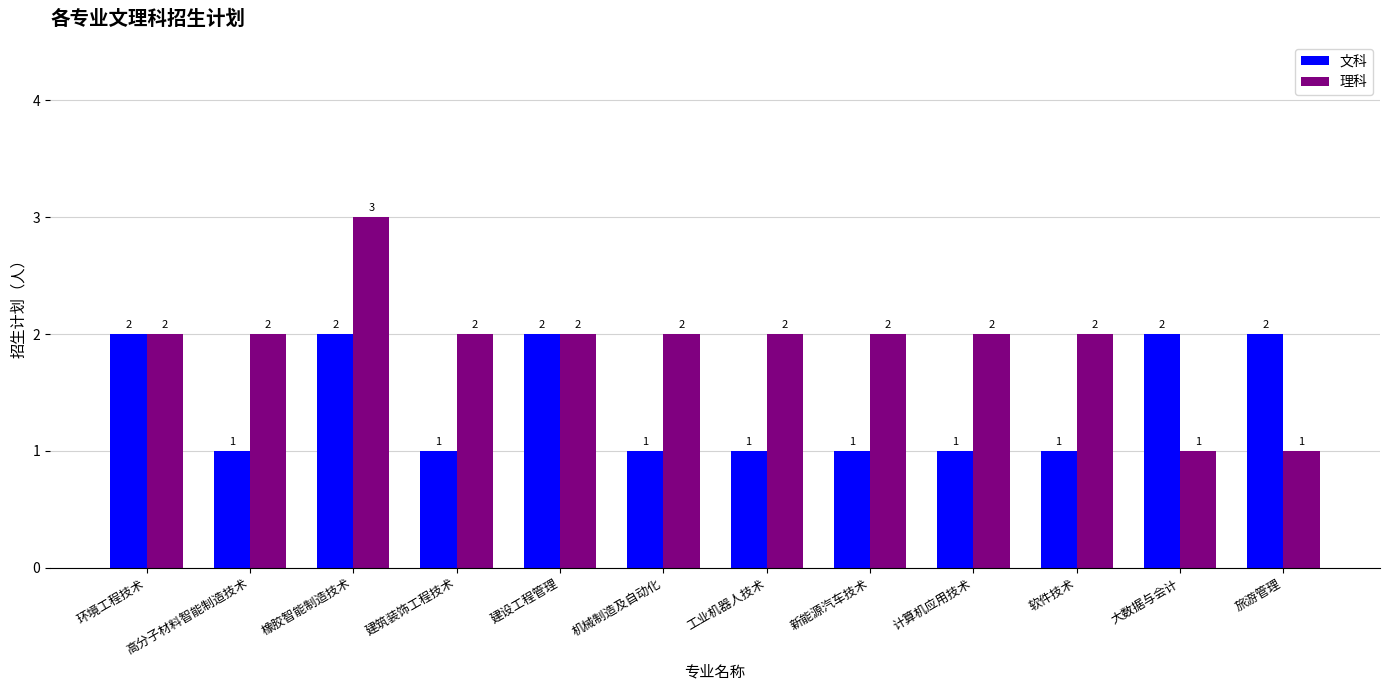

What is the label of the 10th bar from the left?

软件技术